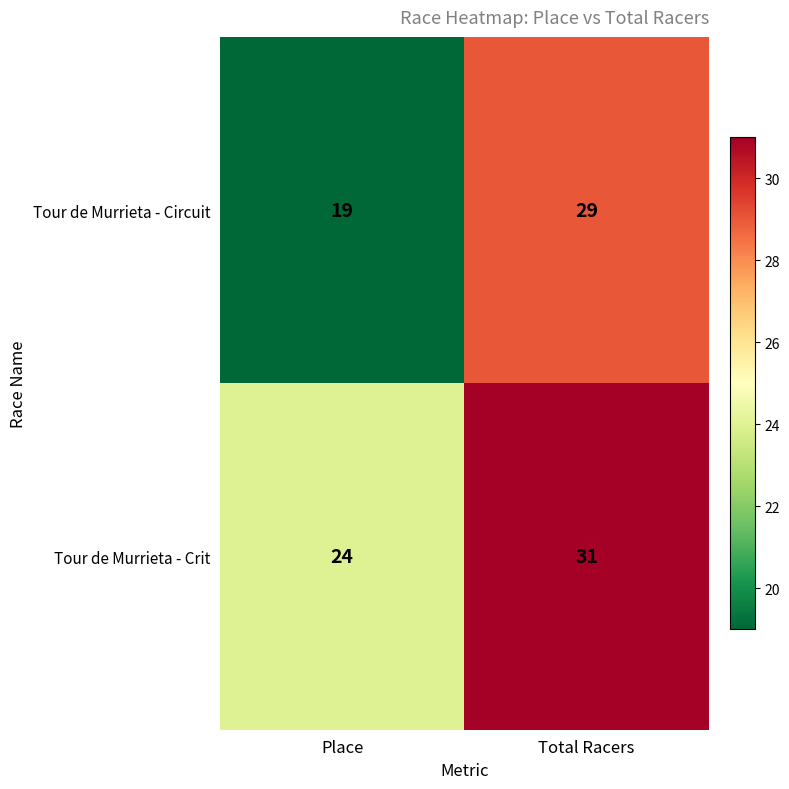

Reading left to right, extract all data points from this chart.

Tour de Murrieta - Circuit: 19	29
Tour de Murrieta - Crit: 24	31